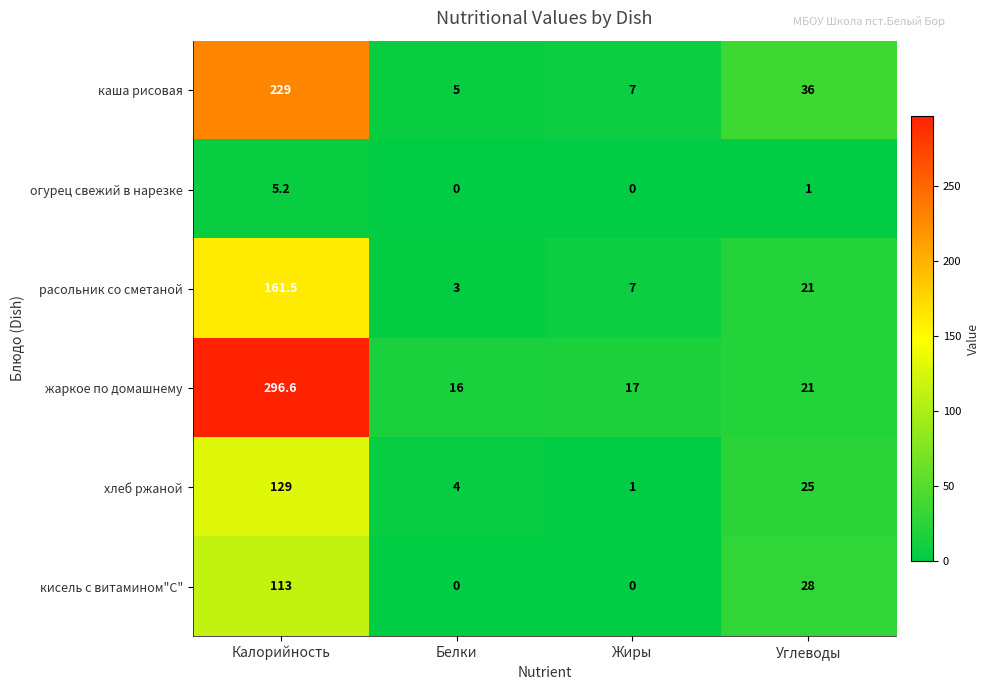

Reading right to left, transcribe all the data shown in this chart.

каша рисовая: 36.0	7.0	5.0	229.0
огурец свежий в нарезке: 1.0	0.0	0.0	5.2
расольник со сметаной: 21.0	7.0	3.0	161.5
жаркое по домашнему: 21.0	17.0	16.0	296.6
хлеб ржаной: 25.0	1.0	4.0	129.0
кисель с витамином"С": 28.0	0.0	0.0	113.0